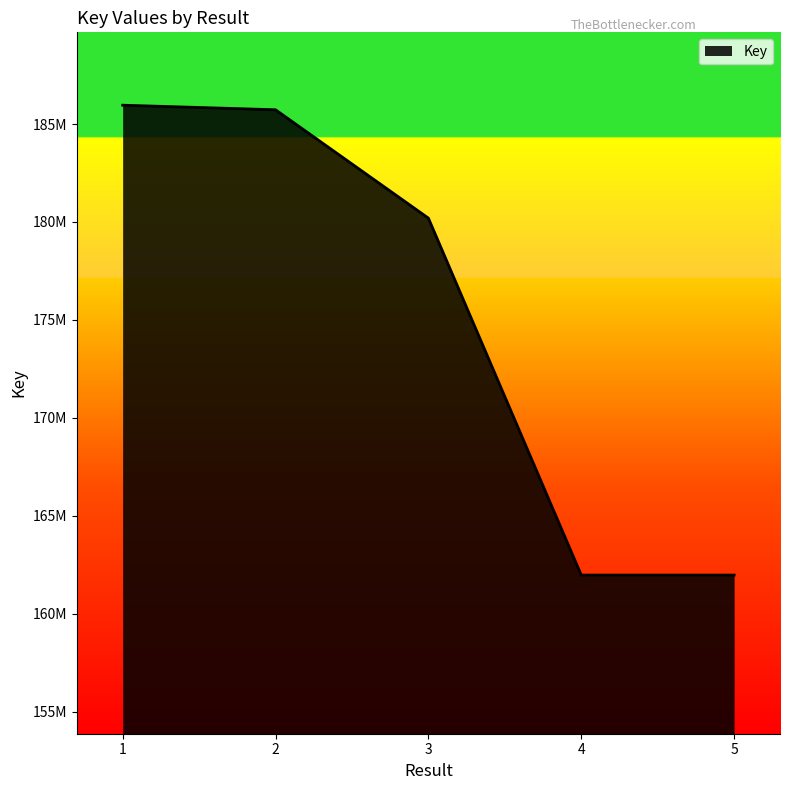

Does the chart have visible grid lines?

No